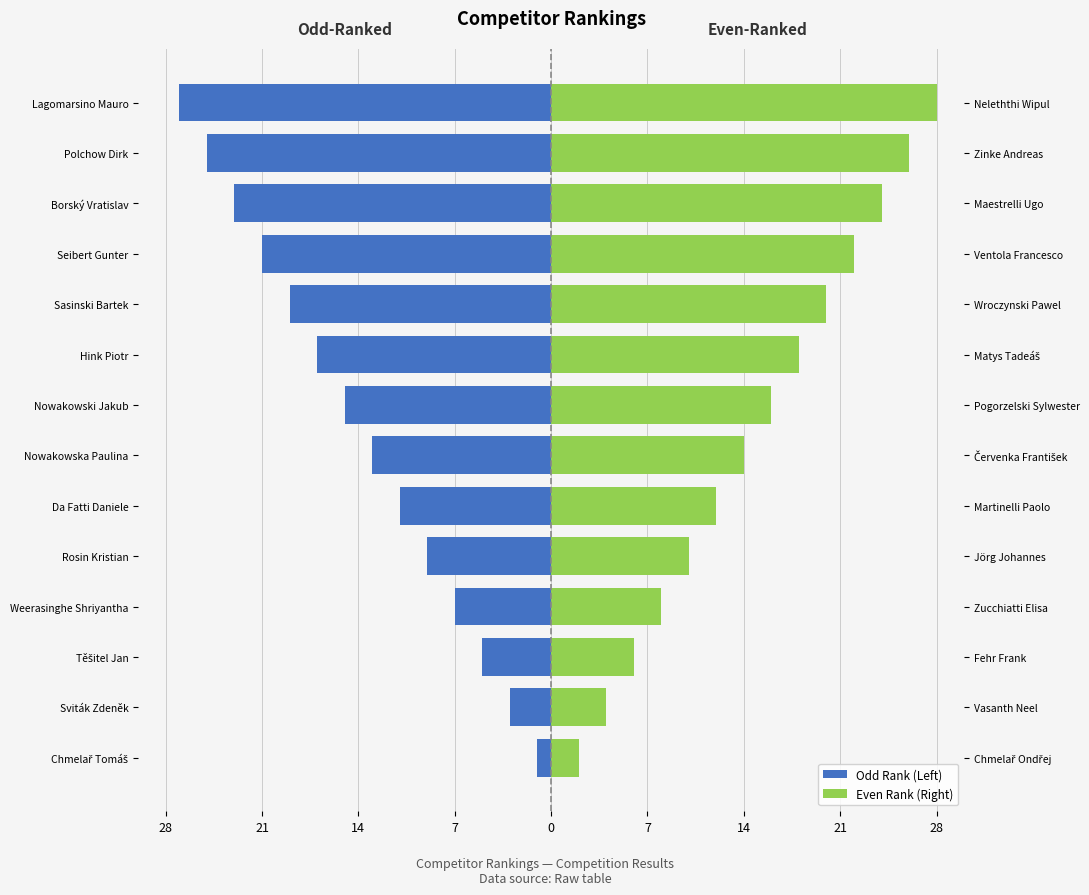

What is the average value of the Even Rank (Right) series?

15